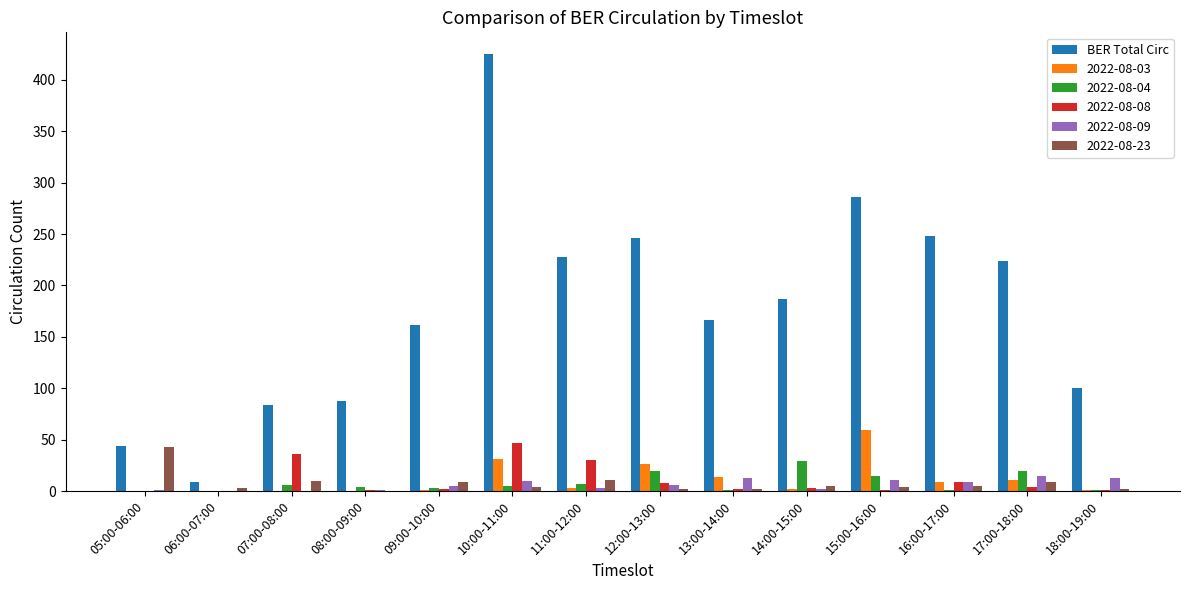

What is the maximum value shown in the chart?

425